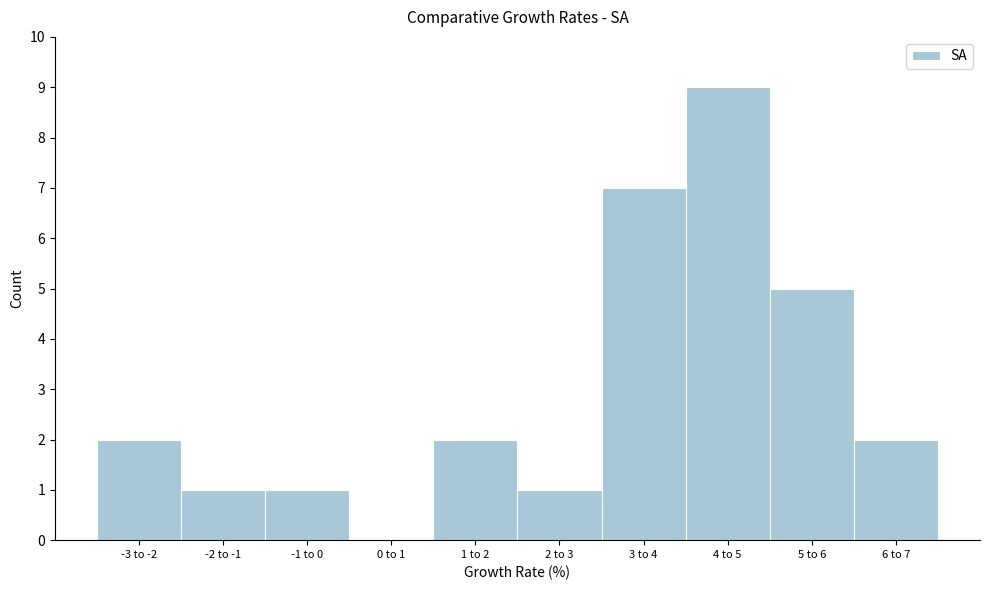

Reading left to right, list all the values displayed in this chart.

-3 to -2=2	-2 to -1=1	-1 to 0=1	0 to 1=0	1 to 2=2	2 to 3=1	3 to 4=7	4 to 5=9	5 to 6=5	6 to 7=2